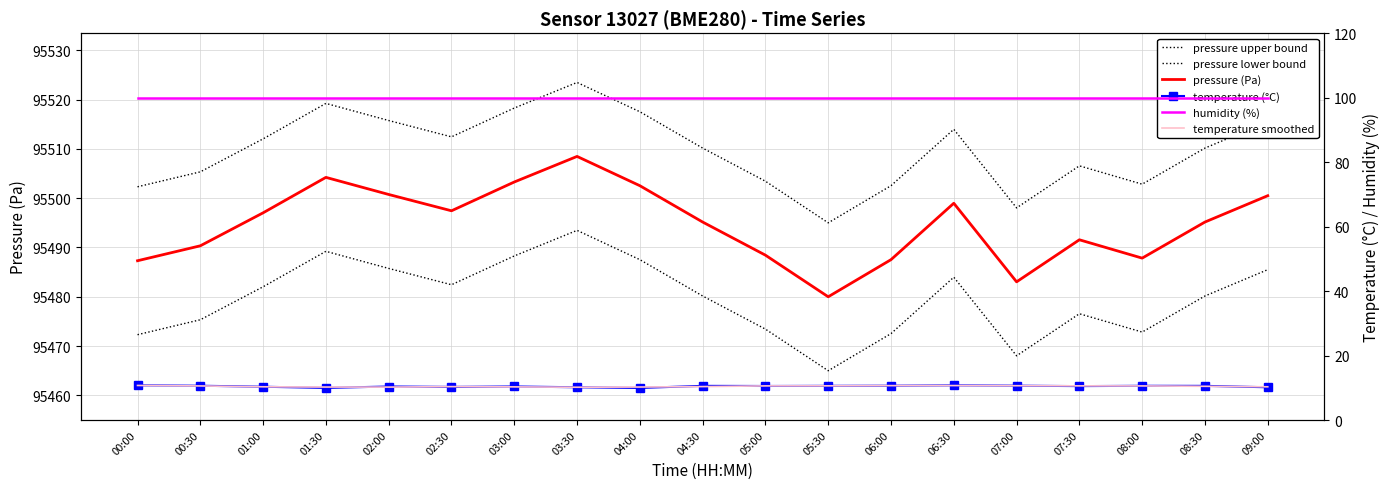

Is the value of temperature smoothed at 01:30 greater than the value of pressure upper bound at 01:30?

No